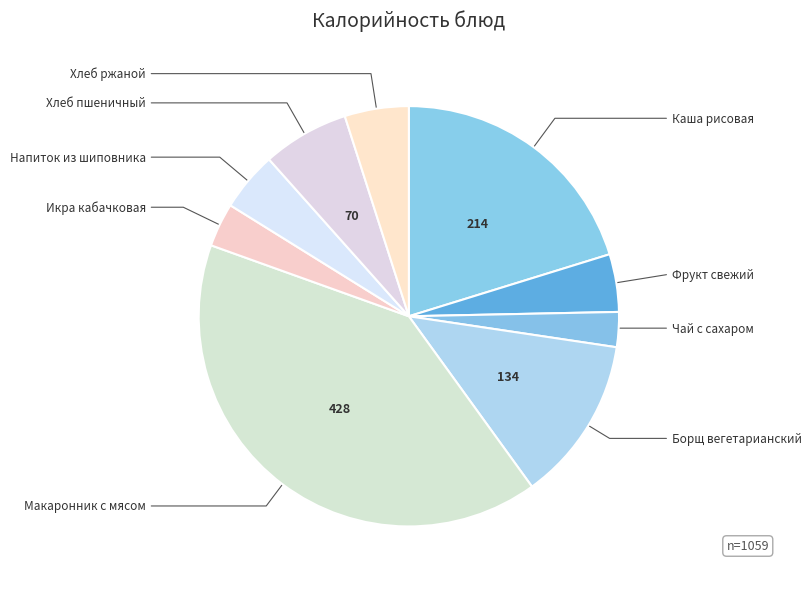

Is there any slice that represents more than half of the pie?

No